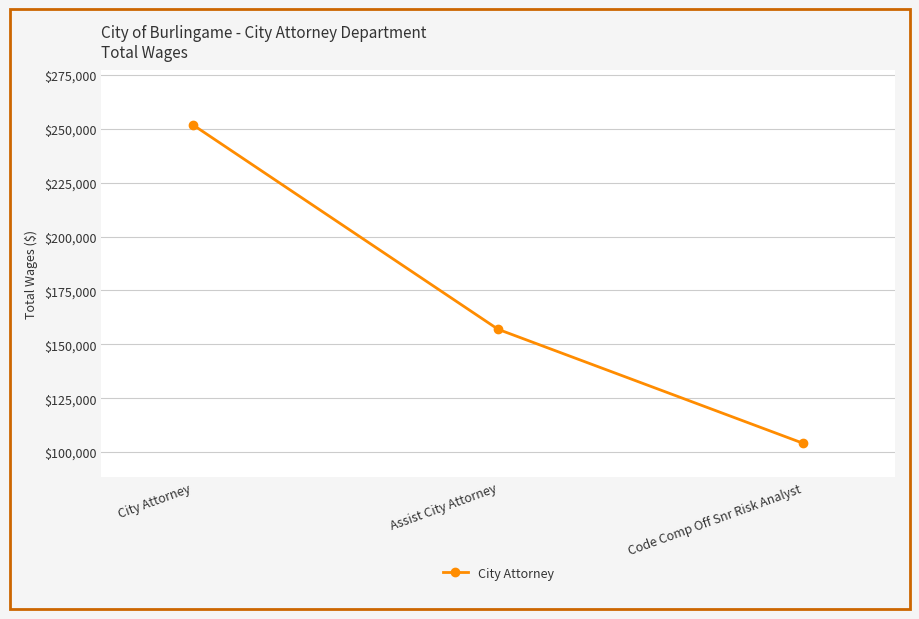

At which label does the data first exceed 156961?

City Attorney